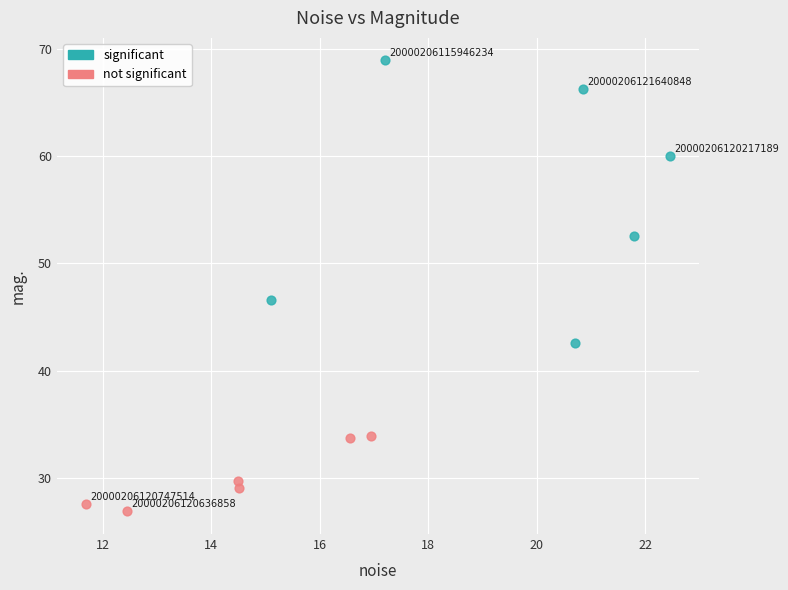

Which series has the widest spread of Y values?

significant